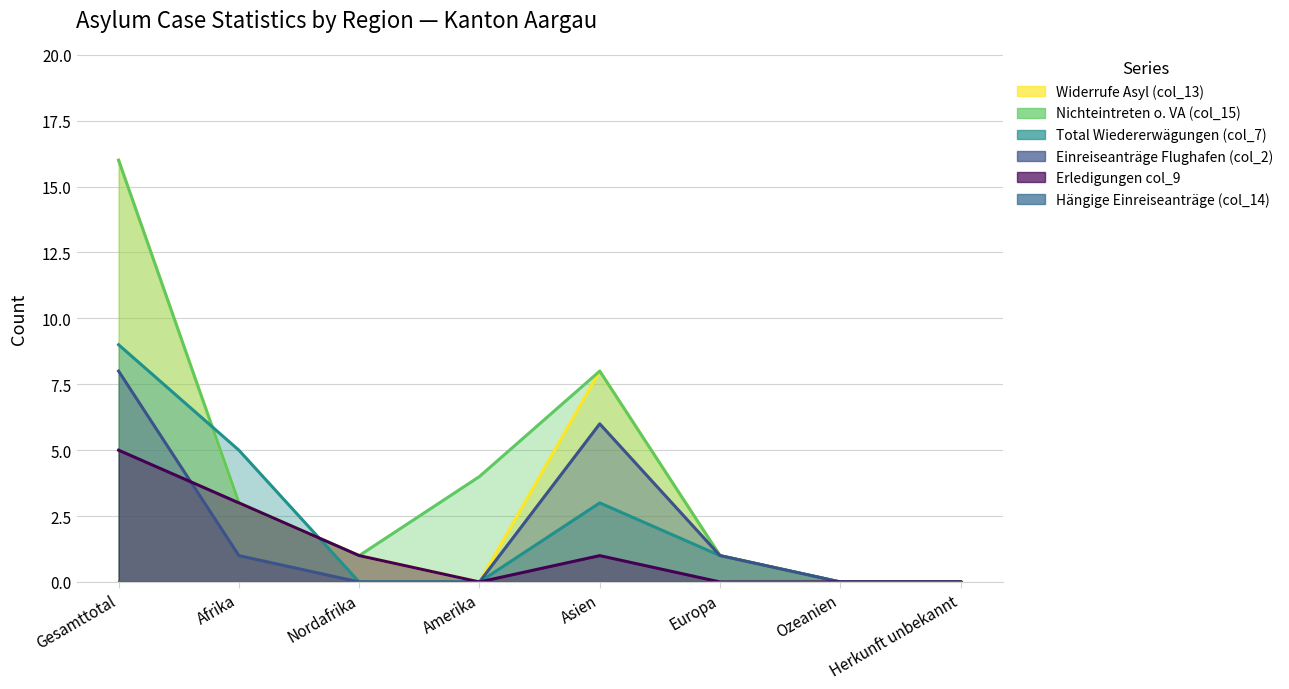

What is the difference between the second highest and second lowest values in the Nichteintreten o. VA (col_15) series?

8